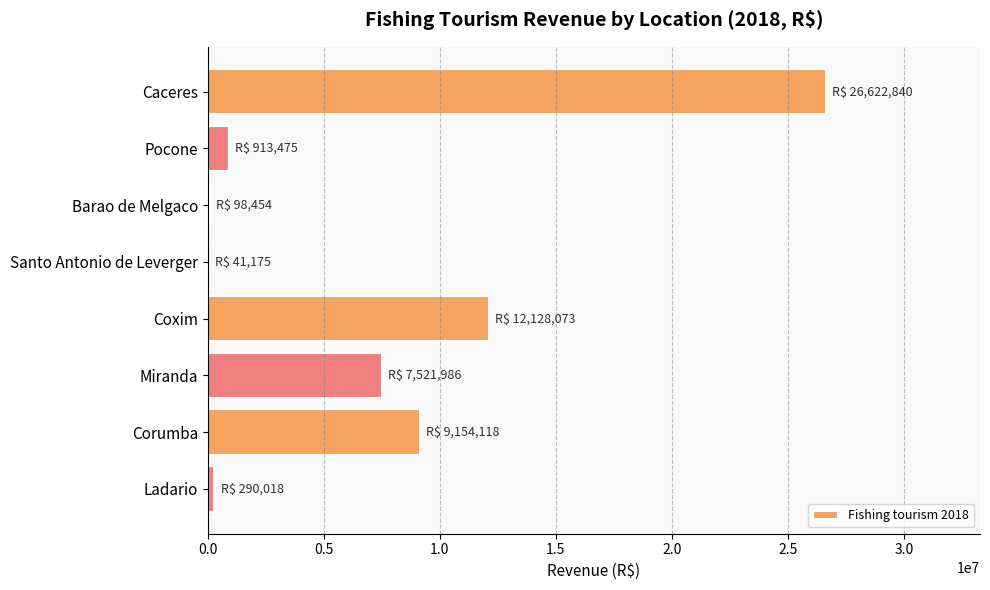

What is the greatest value displayed?

26622840